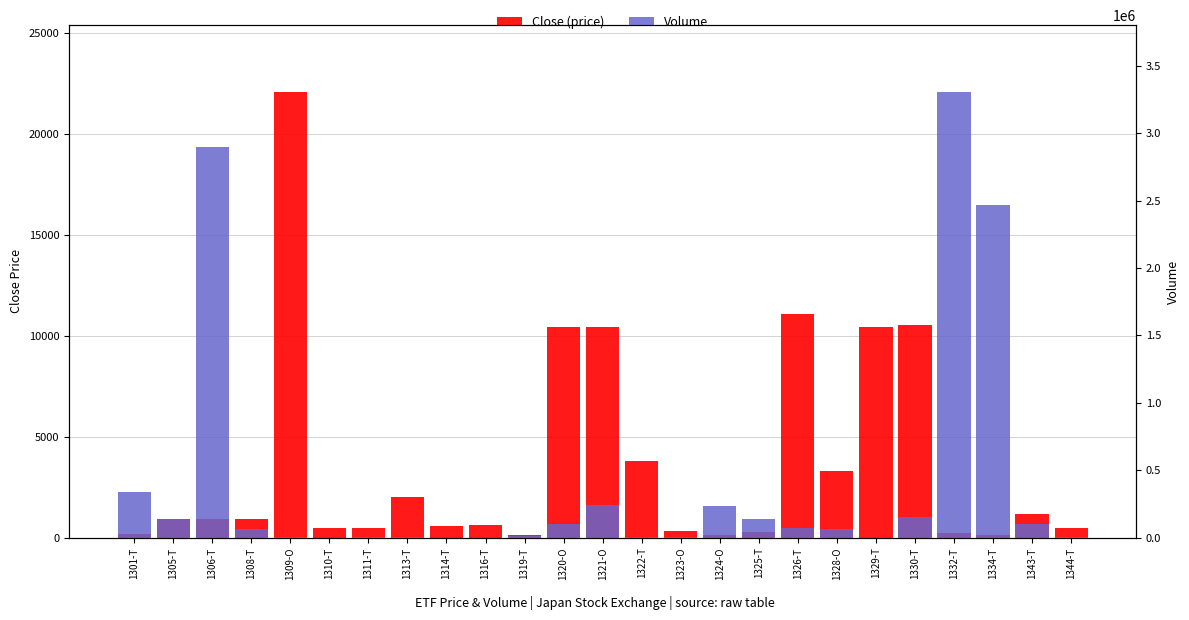

Is the value of Volume at 1305-T greater than the value of Close (price) at 1311-T?

Yes